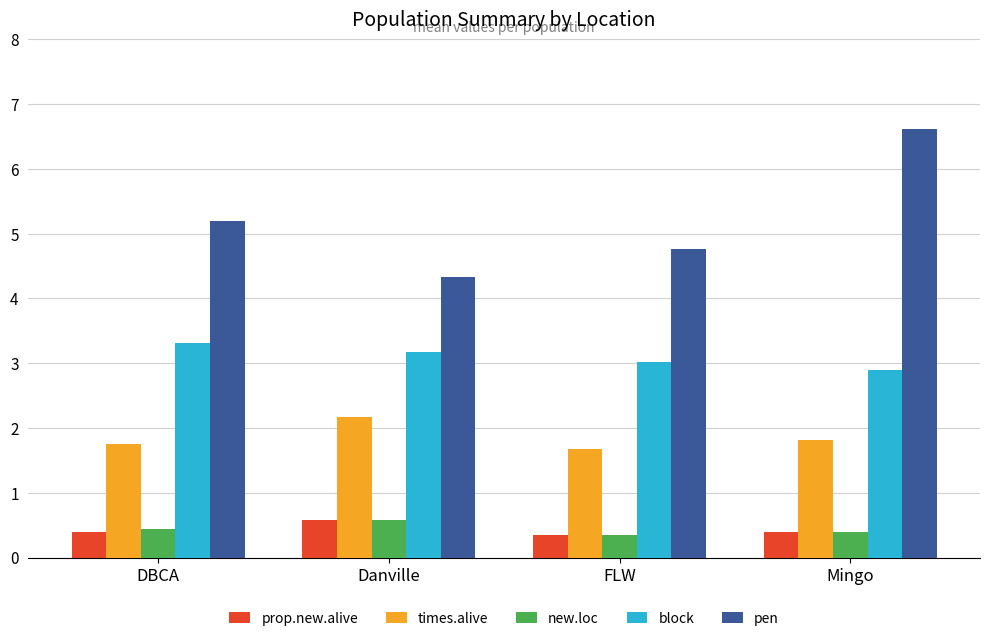

Which series has the largest range (max minus min)?

pen